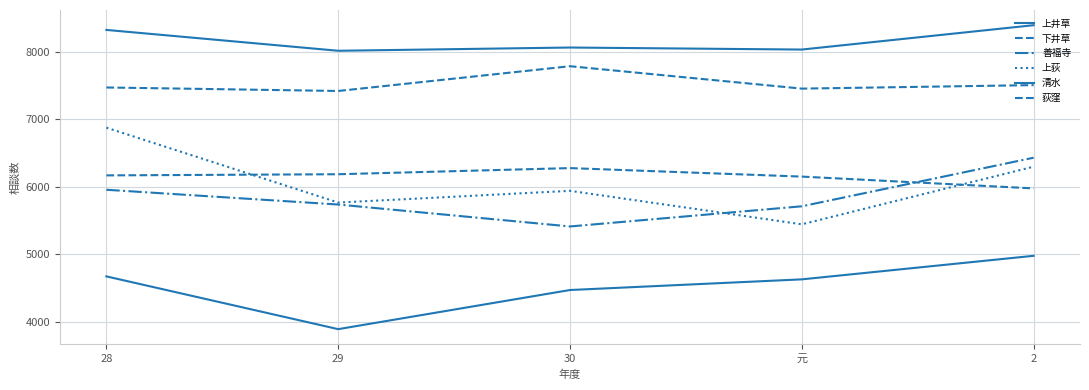

Where is the first local maximum for 荻窪?

30